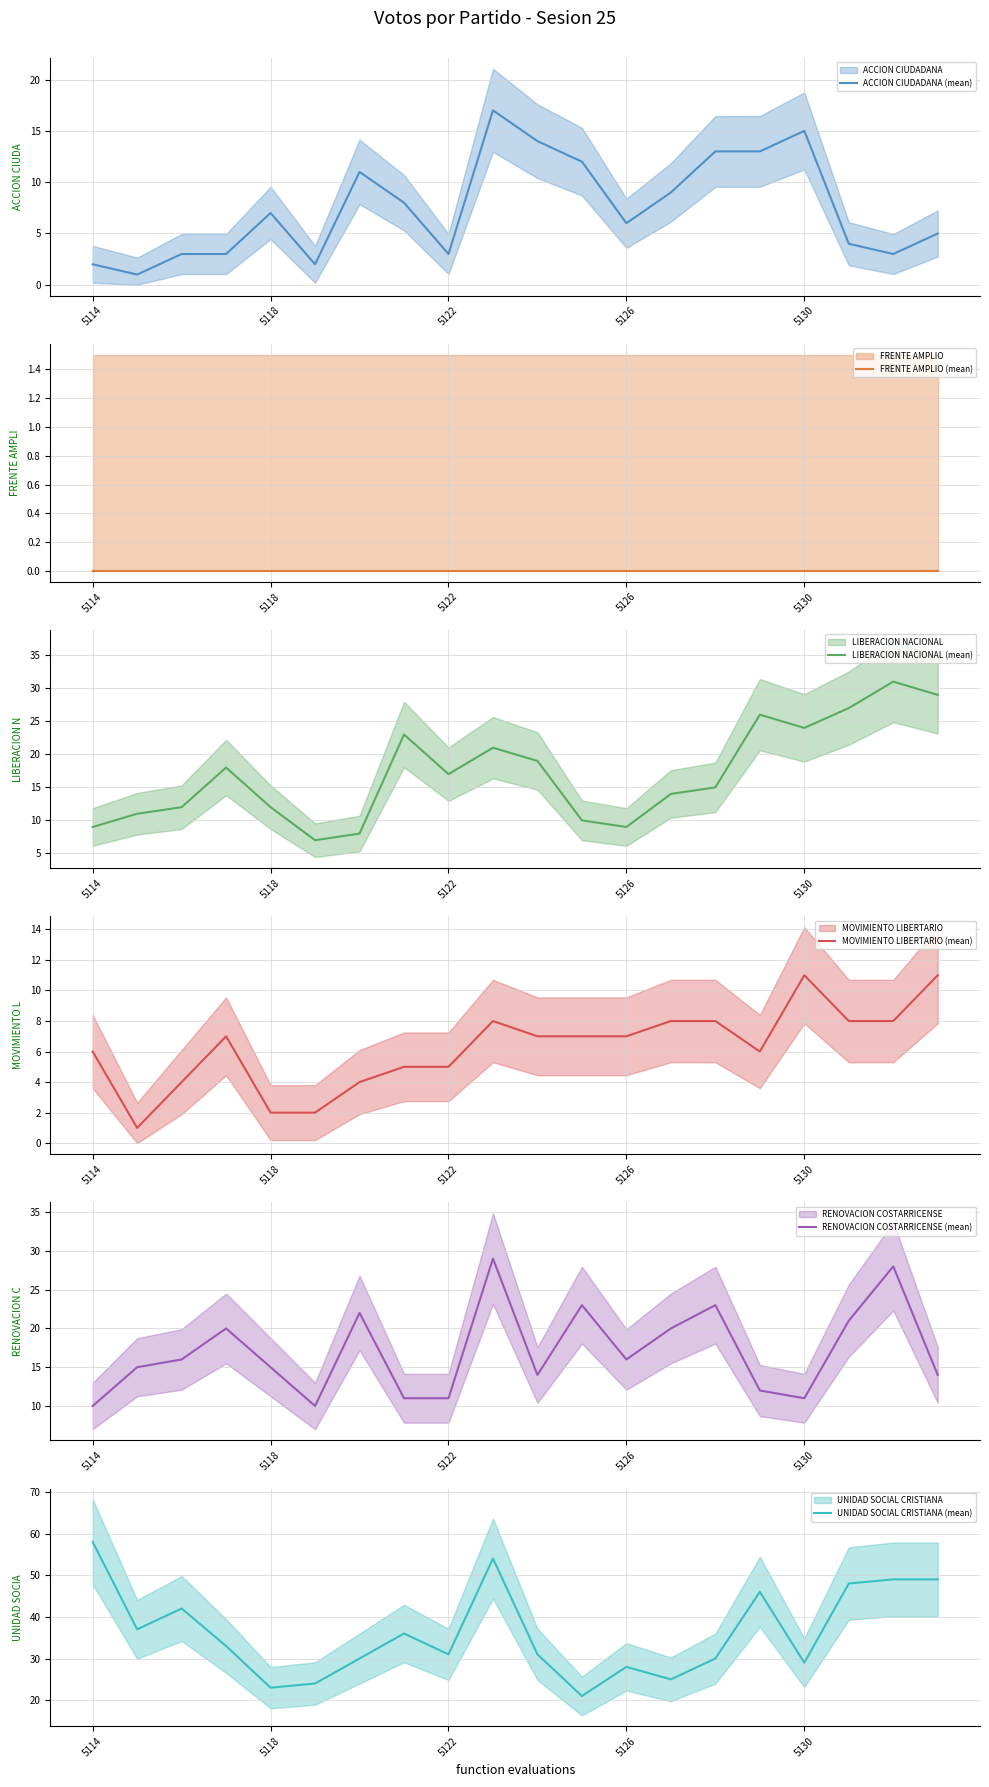

At which label does RENOVACION COSTARRICENSE (mean) reach its minimum?

5114